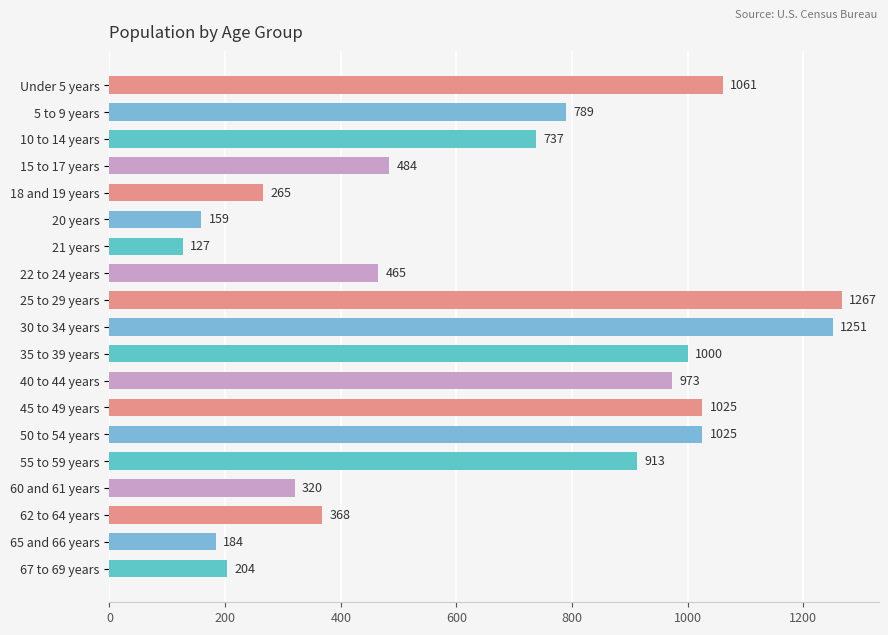

Reading top to bottom, extract all data points from this chart.

Under 5 years=1061	5 to 9 years=789	10 to 14 years=737	15 to 17 years=484	18 and 19 years=265	20 years=159	21 years=127	22 to 24 years=465	25 to 29 years=1267	30 to 34 years=1251	35 to 39 years=1000	40 to 44 years=973	45 to 49 years=1025	50 to 54 years=1025	55 to 59 years=913	60 and 61 years=320	62 to 64 years=368	65 and 66 years=184	67 to 69 years=204